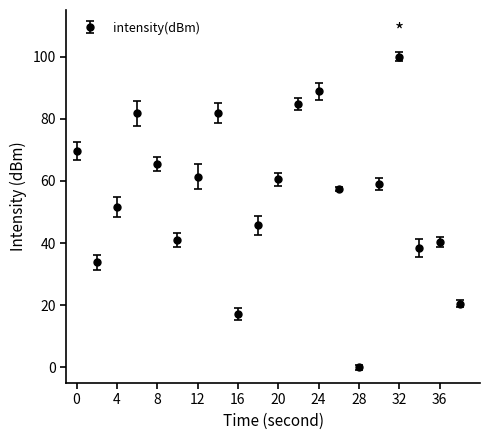

What is the average value?

55.0